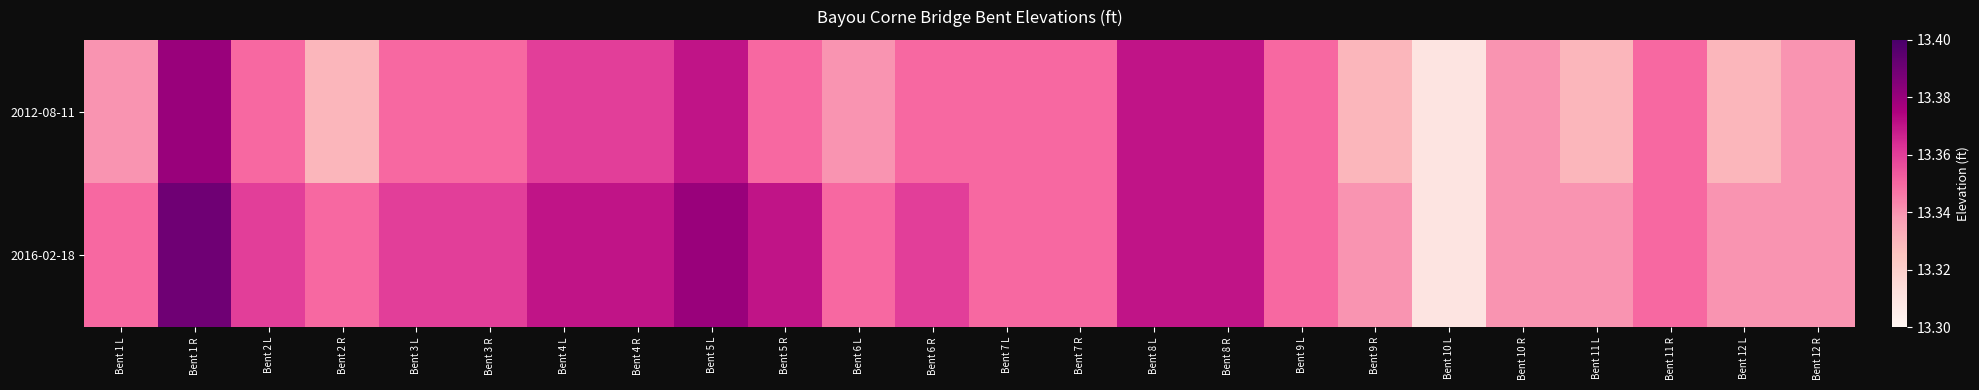

Reading right to left, what are all the values shown in this chart?

2012-08-11: Bent 12 R=13.3	Bent 12 L=13.3	Bent 11 R=13.3	Bent 11 L=13.3	Bent 10 R=13.3	Bent 10 L=13.3	Bent 9 R=13.3	Bent 9 L=13.3	Bent 8 R=13.4	Bent 8 L=13.4	Bent 7 R=13.3	Bent 7 L=13.3	Bent 6 R=13.3	Bent 6 L=13.3	Bent 5 R=13.3	Bent 5 L=13.4	Bent 4 R=13.4	Bent 4 L=13.4	Bent 3 R=13.3	Bent 3 L=13.3	Bent 2 R=13.3	Bent 2 L=13.3	Bent 1 R=13.4	Bent 1 L=13.3
2016-02-18: Bent 12 R=13.3	Bent 12 L=13.3	Bent 11 R=13.3	Bent 11 L=13.3	Bent 10 R=13.3	Bent 10 L=13.3	Bent 9 R=13.3	Bent 9 L=13.3	Bent 8 R=13.4	Bent 8 L=13.4	Bent 7 R=13.3	Bent 7 L=13.3	Bent 6 R=13.4	Bent 6 L=13.3	Bent 5 R=13.4	Bent 5 L=13.4	Bent 4 R=13.4	Bent 4 L=13.4	Bent 3 R=13.4	Bent 3 L=13.4	Bent 2 R=13.3	Bent 2 L=13.4	Bent 1 R=13.4	Bent 1 L=13.3